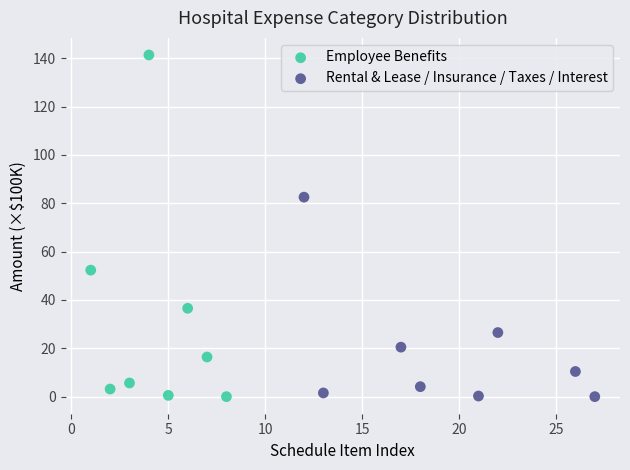

Which series contains the highest Y value?

Employee Benefits